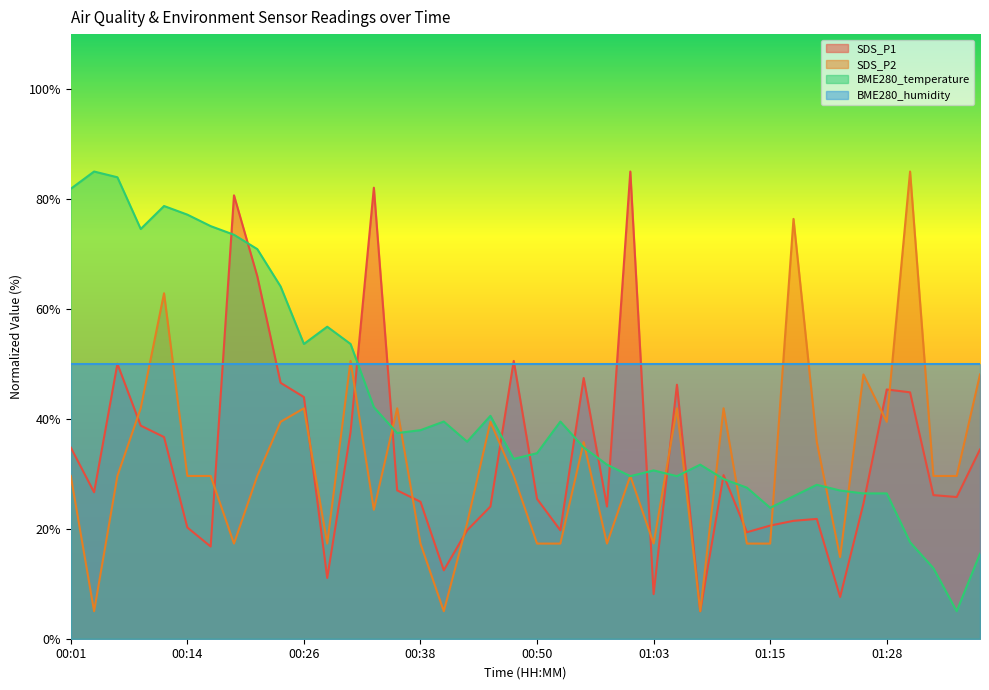

True or false: SDS_P1 has more than 0 points higher than both neighbors.

True